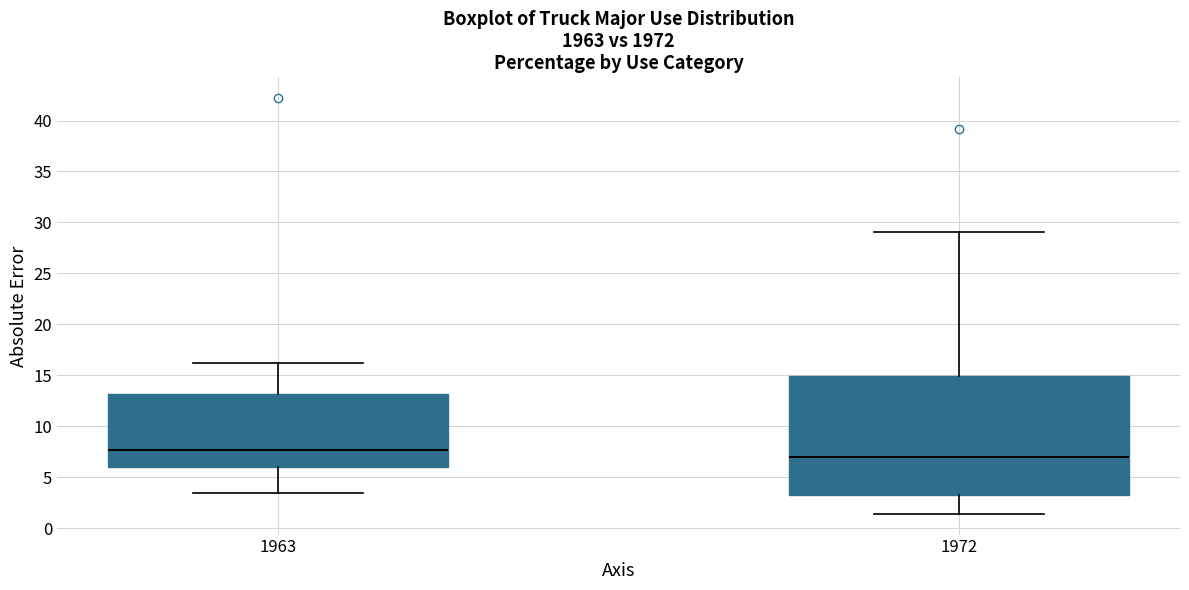

Reading left to right, transcribe this box plot: for each box, give where its median line is, the range the box spans, and where its two whiskers end, as read against the y-axis. The values are not printed on the chart, so give them approximately, as read against the axis.

1963: median 7.5, box 6.0 to 13.0, whiskers 3.5 to 16.0
1972: median 7.0, box 3.0 to 15.0, whiskers 1.5 to 29.0